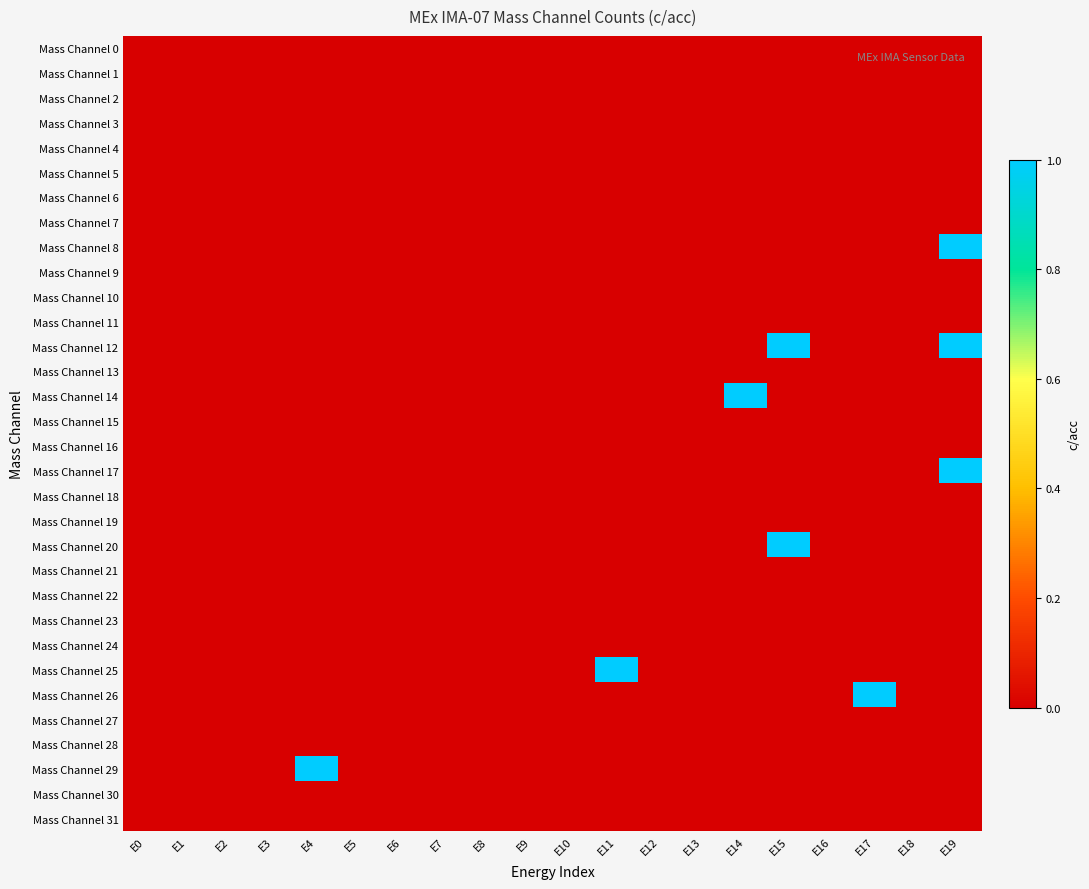

Reading left to right, extract all data points from this chart.

Mass Channel 0: E0=0	E1=0	E2=0	E3=0	E4=0	E5=0	E6=0	E7=0	E8=0	E9=0	E10=0	E11=0	E12=0	E13=0	E14=0	E15=0	E16=0	E17=0	E18=0	E19=0
Mass Channel 1: E0=0	E1=0	E2=0	E3=0	E4=0	E5=0	E6=0	E7=0	E8=0	E9=0	E10=0	E11=0	E12=0	E13=0	E14=0	E15=0	E16=0	E17=0	E18=0	E19=0
Mass Channel 2: E0=0	E1=0	E2=0	E3=0	E4=0	E5=0	E6=0	E7=0	E8=0	E9=0	E10=0	E11=0	E12=0	E13=0	E14=0	E15=0	E16=0	E17=0	E18=0	E19=0
Mass Channel 3: E0=0	E1=0	E2=0	E3=0	E4=0	E5=0	E6=0	E7=0	E8=0	E9=0	E10=0	E11=0	E12=0	E13=0	E14=0	E15=0	E16=0	E17=0	E18=0	E19=0
Mass Channel 4: E0=0	E1=0	E2=0	E3=0	E4=0	E5=0	E6=0	E7=0	E8=0	E9=0	E10=0	E11=0	E12=0	E13=0	E14=0	E15=0	E16=0	E17=0	E18=0	E19=0
Mass Channel 5: E0=0	E1=0	E2=0	E3=0	E4=0	E5=0	E6=0	E7=0	E8=0	E9=0	E10=0	E11=0	E12=0	E13=0	E14=0	E15=0	E16=0	E17=0	E18=0	E19=0
Mass Channel 6: E0=0	E1=0	E2=0	E3=0	E4=0	E5=0	E6=0	E7=0	E8=0	E9=0	E10=0	E11=0	E12=0	E13=0	E14=0	E15=0	E16=0	E17=0	E18=0	E19=0
Mass Channel 7: E0=0	E1=0	E2=0	E3=0	E4=0	E5=0	E6=0	E7=0	E8=0	E9=0	E10=0	E11=0	E12=0	E13=0	E14=0	E15=0	E16=0	E17=0	E18=0	E19=0
Mass Channel 8: E0=0	E1=0	E2=0	E3=0	E4=0	E5=0	E6=0	E7=0	E8=0	E9=0	E10=0	E11=0	E12=0	E13=0	E14=0	E15=0	E16=0	E17=0	E18=0	E19=1
Mass Channel 9: E0=0	E1=0	E2=0	E3=0	E4=0	E5=0	E6=0	E7=0	E8=0	E9=0	E10=0	E11=0	E12=0	E13=0	E14=0	E15=0	E16=0	E17=0	E18=0	E19=0
Mass Channel 10: E0=0	E1=0	E2=0	E3=0	E4=0	E5=0	E6=0	E7=0	E8=0	E9=0	E10=0	E11=0	E12=0	E13=0	E14=0	E15=0	E16=0	E17=0	E18=0	E19=0
Mass Channel 11: E0=0	E1=0	E2=0	E3=0	E4=0	E5=0	E6=0	E7=0	E8=0	E9=0	E10=0	E11=0	E12=0	E13=0	E14=0	E15=0	E16=0	E17=0	E18=0	E19=0
Mass Channel 12: E0=0	E1=0	E2=0	E3=0	E4=0	E5=0	E6=0	E7=0	E8=0	E9=0	E10=0	E11=0	E12=0	E13=0	E14=0	E15=1	E16=0	E17=0	E18=0	E19=1
Mass Channel 13: E0=0	E1=0	E2=0	E3=0	E4=0	E5=0	E6=0	E7=0	E8=0	E9=0	E10=0	E11=0	E12=0	E13=0	E14=0	E15=0	E16=0	E17=0	E18=0	E19=0
Mass Channel 14: E0=0	E1=0	E2=0	E3=0	E4=0	E5=0	E6=0	E7=0	E8=0	E9=0	E10=0	E11=0	E12=0	E13=0	E14=1	E15=0	E16=0	E17=0	E18=0	E19=0
Mass Channel 15: E0=0	E1=0	E2=0	E3=0	E4=0	E5=0	E6=0	E7=0	E8=0	E9=0	E10=0	E11=0	E12=0	E13=0	E14=0	E15=0	E16=0	E17=0	E18=0	E19=0
Mass Channel 16: E0=0	E1=0	E2=0	E3=0	E4=0	E5=0	E6=0	E7=0	E8=0	E9=0	E10=0	E11=0	E12=0	E13=0	E14=0	E15=0	E16=0	E17=0	E18=0	E19=0
Mass Channel 17: E0=0	E1=0	E2=0	E3=0	E4=0	E5=0	E6=0	E7=0	E8=0	E9=0	E10=0	E11=0	E12=0	E13=0	E14=0	E15=0	E16=0	E17=0	E18=0	E19=1
Mass Channel 18: E0=0	E1=0	E2=0	E3=0	E4=0	E5=0	E6=0	E7=0	E8=0	E9=0	E10=0	E11=0	E12=0	E13=0	E14=0	E15=0	E16=0	E17=0	E18=0	E19=0
Mass Channel 19: E0=0	E1=0	E2=0	E3=0	E4=0	E5=0	E6=0	E7=0	E8=0	E9=0	E10=0	E11=0	E12=0	E13=0	E14=0	E15=0	E16=0	E17=0	E18=0	E19=0
Mass Channel 20: E0=0	E1=0	E2=0	E3=0	E4=0	E5=0	E6=0	E7=0	E8=0	E9=0	E10=0	E11=0	E12=0	E13=0	E14=0	E15=1	E16=0	E17=0	E18=0	E19=0
Mass Channel 21: E0=0	E1=0	E2=0	E3=0	E4=0	E5=0	E6=0	E7=0	E8=0	E9=0	E10=0	E11=0	E12=0	E13=0	E14=0	E15=0	E16=0	E17=0	E18=0	E19=0
Mass Channel 22: E0=0	E1=0	E2=0	E3=0	E4=0	E5=0	E6=0	E7=0	E8=0	E9=0	E10=0	E11=0	E12=0	E13=0	E14=0	E15=0	E16=0	E17=0	E18=0	E19=0
Mass Channel 23: E0=0	E1=0	E2=0	E3=0	E4=0	E5=0	E6=0	E7=0	E8=0	E9=0	E10=0	E11=0	E12=0	E13=0	E14=0	E15=0	E16=0	E17=0	E18=0	E19=0
Mass Channel 24: E0=0	E1=0	E2=0	E3=0	E4=0	E5=0	E6=0	E7=0	E8=0	E9=0	E10=0	E11=0	E12=0	E13=0	E14=0	E15=0	E16=0	E17=0	E18=0	E19=0
Mass Channel 25: E0=0	E1=0	E2=0	E3=0	E4=0	E5=0	E6=0	E7=0	E8=0	E9=0	E10=0	E11=1	E12=0	E13=0	E14=0	E15=0	E16=0	E17=0	E18=0	E19=0
Mass Channel 26: E0=0	E1=0	E2=0	E3=0	E4=0	E5=0	E6=0	E7=0	E8=0	E9=0	E10=0	E11=0	E12=0	E13=0	E14=0	E15=0	E16=0	E17=1	E18=0	E19=0
Mass Channel 27: E0=0	E1=0	E2=0	E3=0	E4=0	E5=0	E6=0	E7=0	E8=0	E9=0	E10=0	E11=0	E12=0	E13=0	E14=0	E15=0	E16=0	E17=0	E18=0	E19=0
Mass Channel 28: E0=0	E1=0	E2=0	E3=0	E4=0	E5=0	E6=0	E7=0	E8=0	E9=0	E10=0	E11=0	E12=0	E13=0	E14=0	E15=0	E16=0	E17=0	E18=0	E19=0
Mass Channel 29: E0=0	E1=0	E2=0	E3=0	E4=1	E5=0	E6=0	E7=0	E8=0	E9=0	E10=0	E11=0	E12=0	E13=0	E14=0	E15=0	E16=0	E17=0	E18=0	E19=0
Mass Channel 30: E0=0	E1=0	E2=0	E3=0	E4=0	E5=0	E6=0	E7=0	E8=0	E9=0	E10=0	E11=0	E12=0	E13=0	E14=0	E15=0	E16=0	E17=0	E18=0	E19=0
Mass Channel 31: E0=0	E1=0	E2=0	E3=0	E4=0	E5=0	E6=0	E7=0	E8=0	E9=0	E10=0	E11=0	E12=0	E13=0	E14=0	E15=0	E16=0	E17=0	E18=0	E19=0